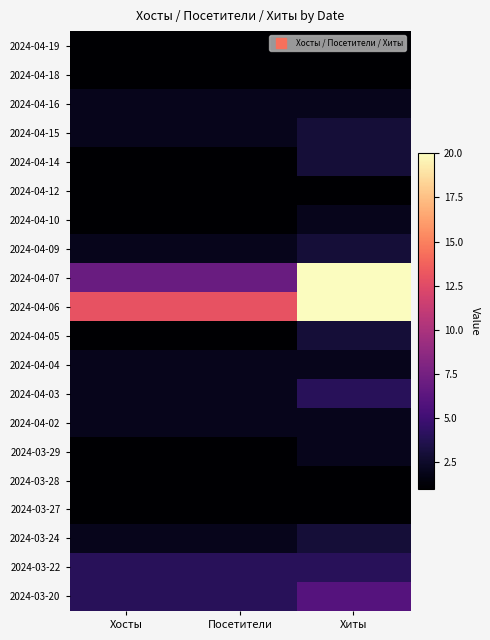

How many data points does each series have?

3